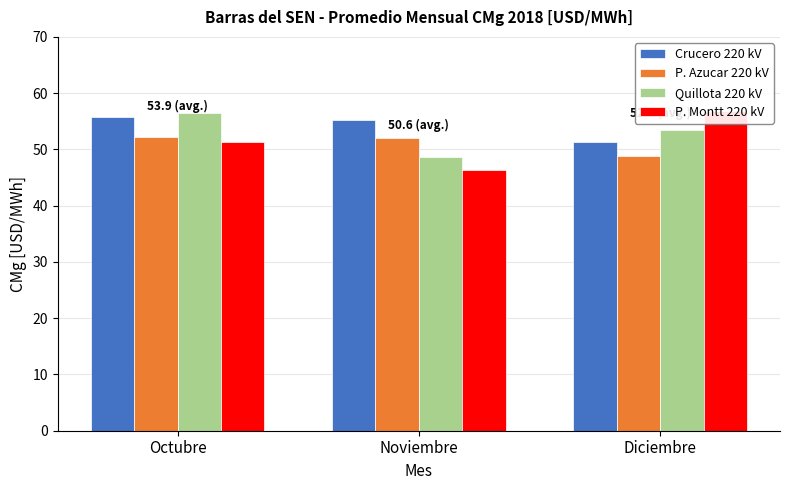

At which category is the sum across all series the highest?

Octubre